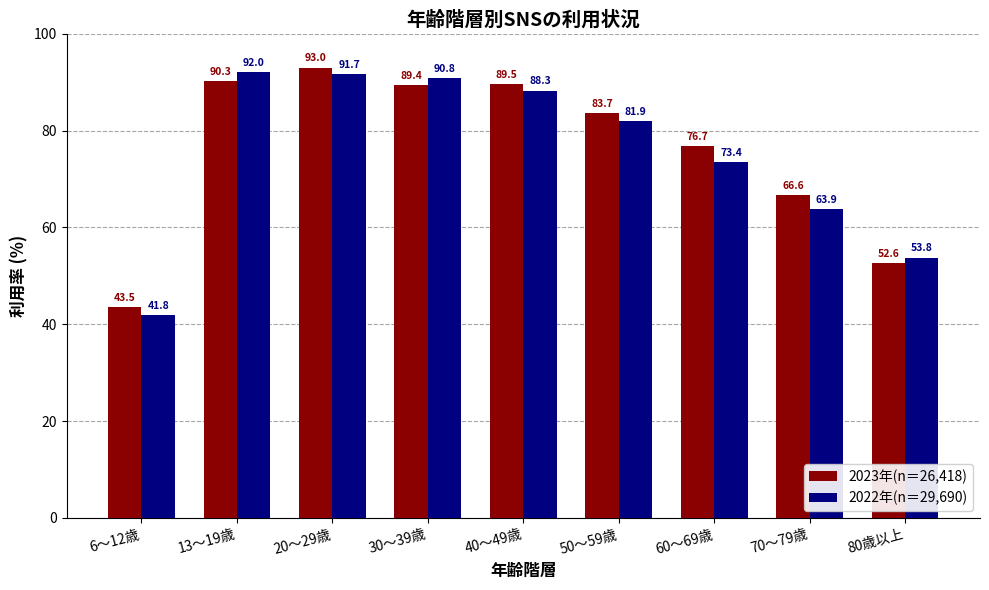

What position from the right is 80歳以上?

1